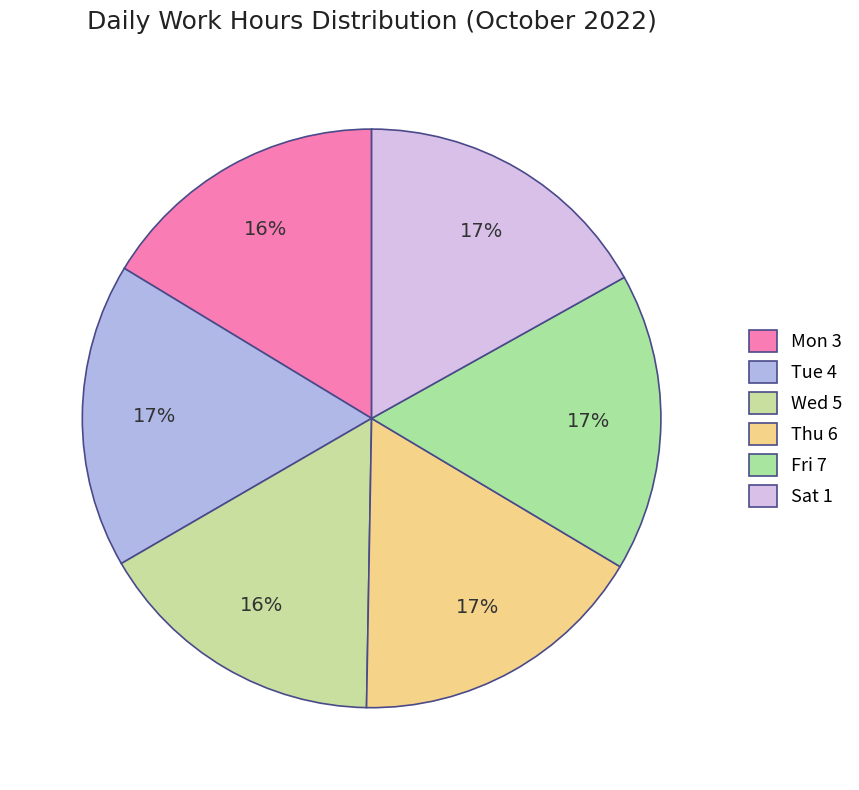

Count the number of slices in the pie.

6